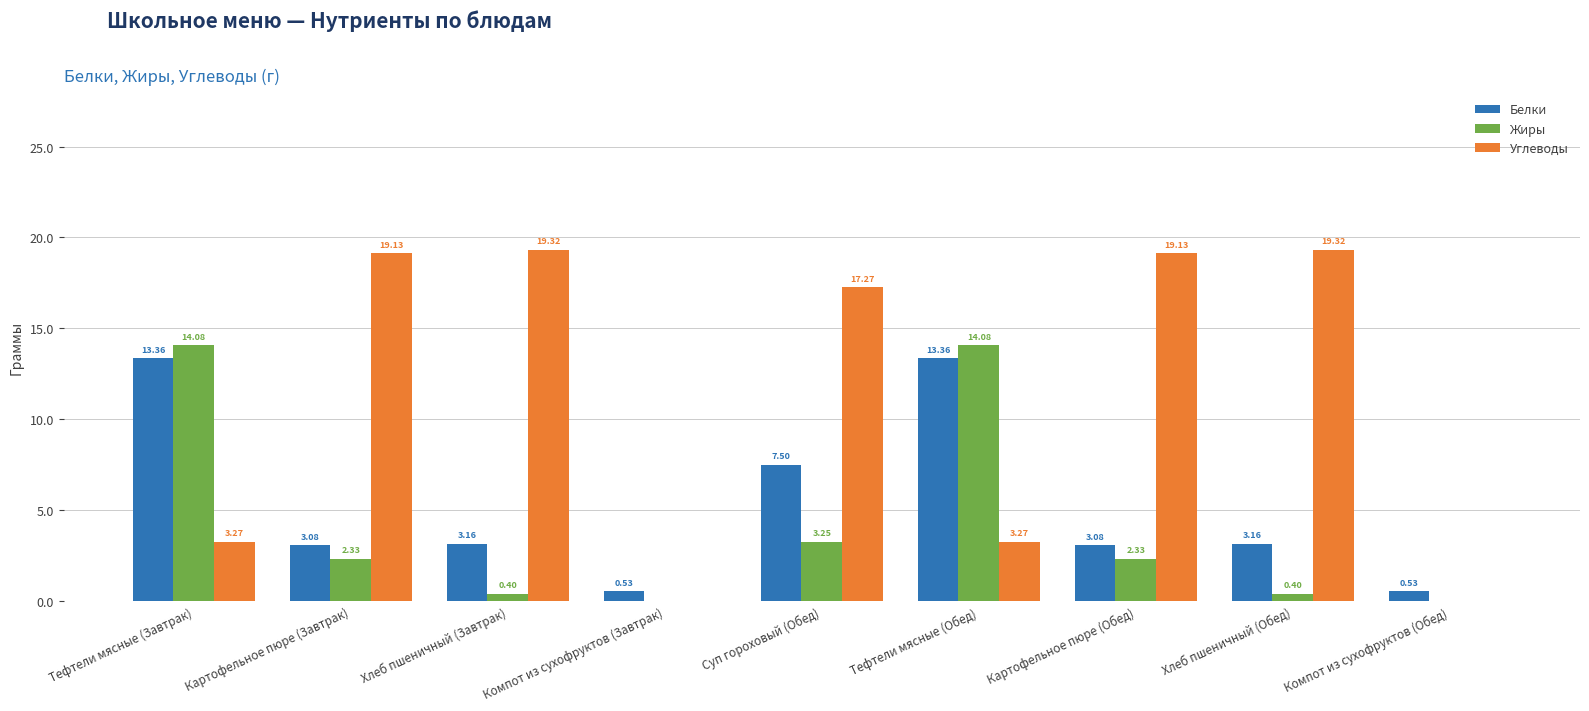

Is it true that Углеводы equals 17.3 at Суп гороховый (Обед)?

True